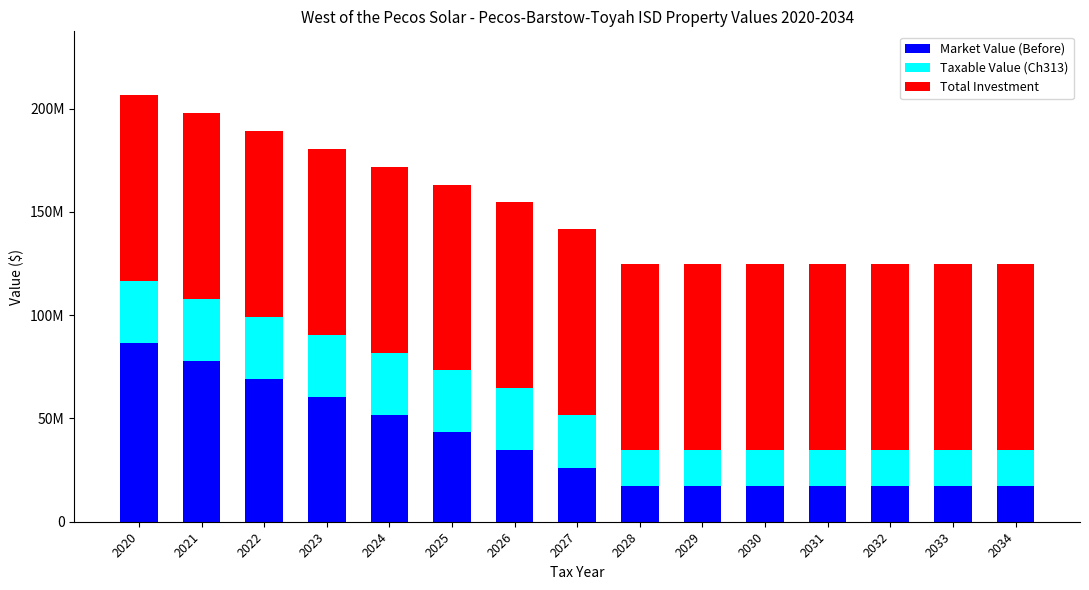

Is it true that Market Value (Before) equals 17280000 at 2034?

True